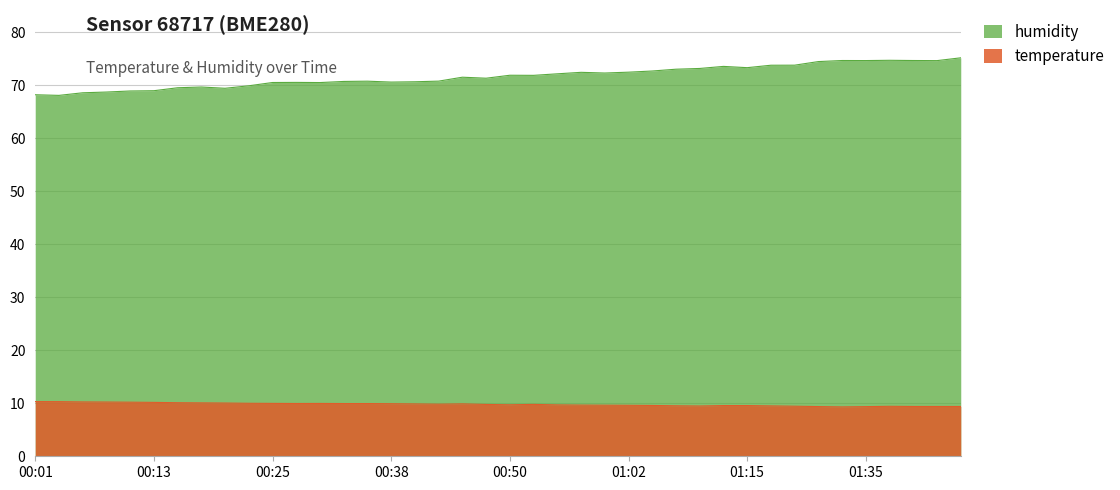

What is the sum of all humidity values?

2868.3